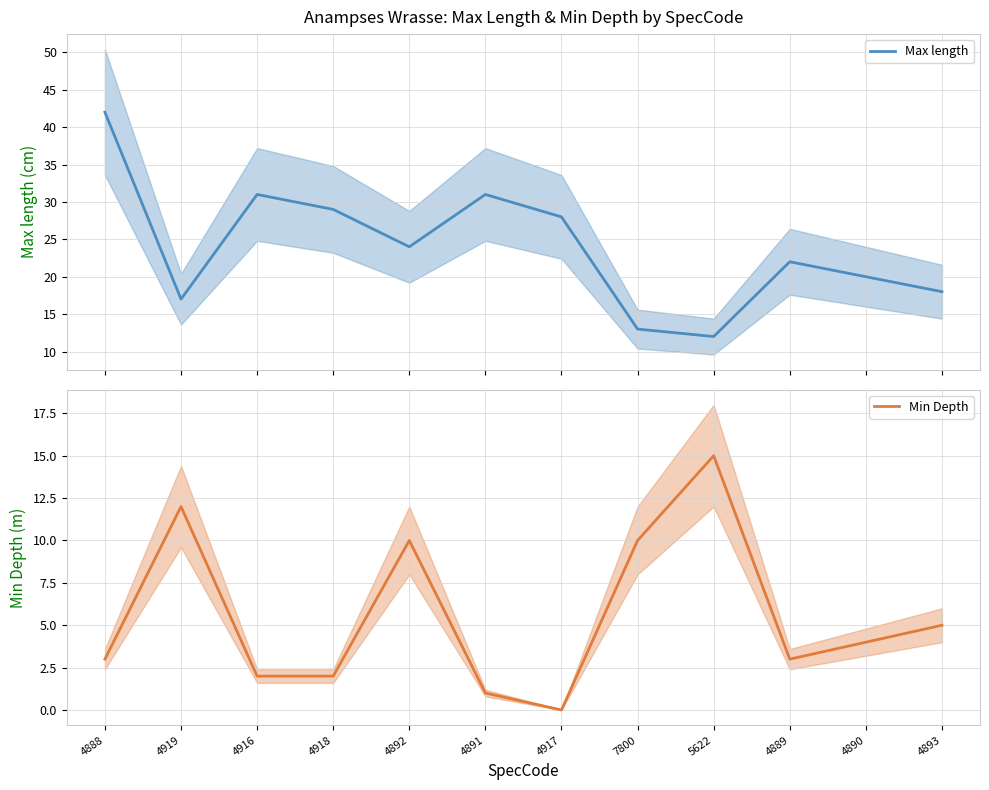

Rank the series by their average value, from highest to lowest.

Max length, Min Depth